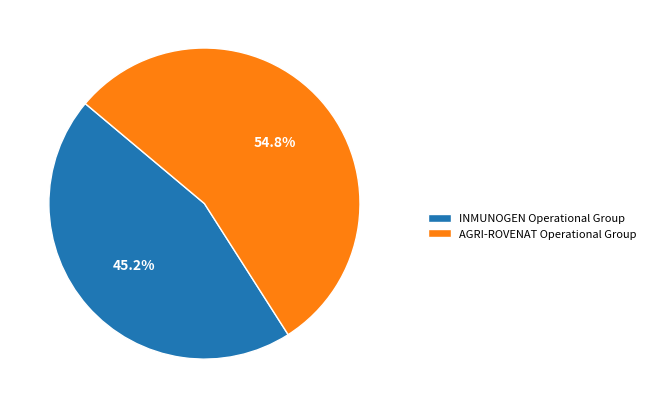

Rank the categories by value from lowest to highest.

INMUNOGEN Operational Group, AGRI-ROVENAT Operational Group